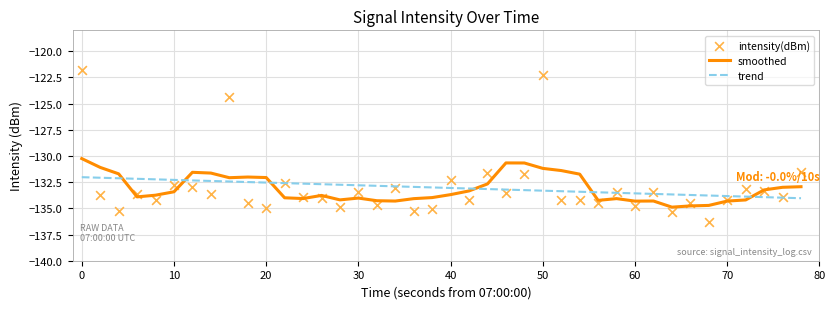

Which series contains the highest Y value?

intensity(dBm)